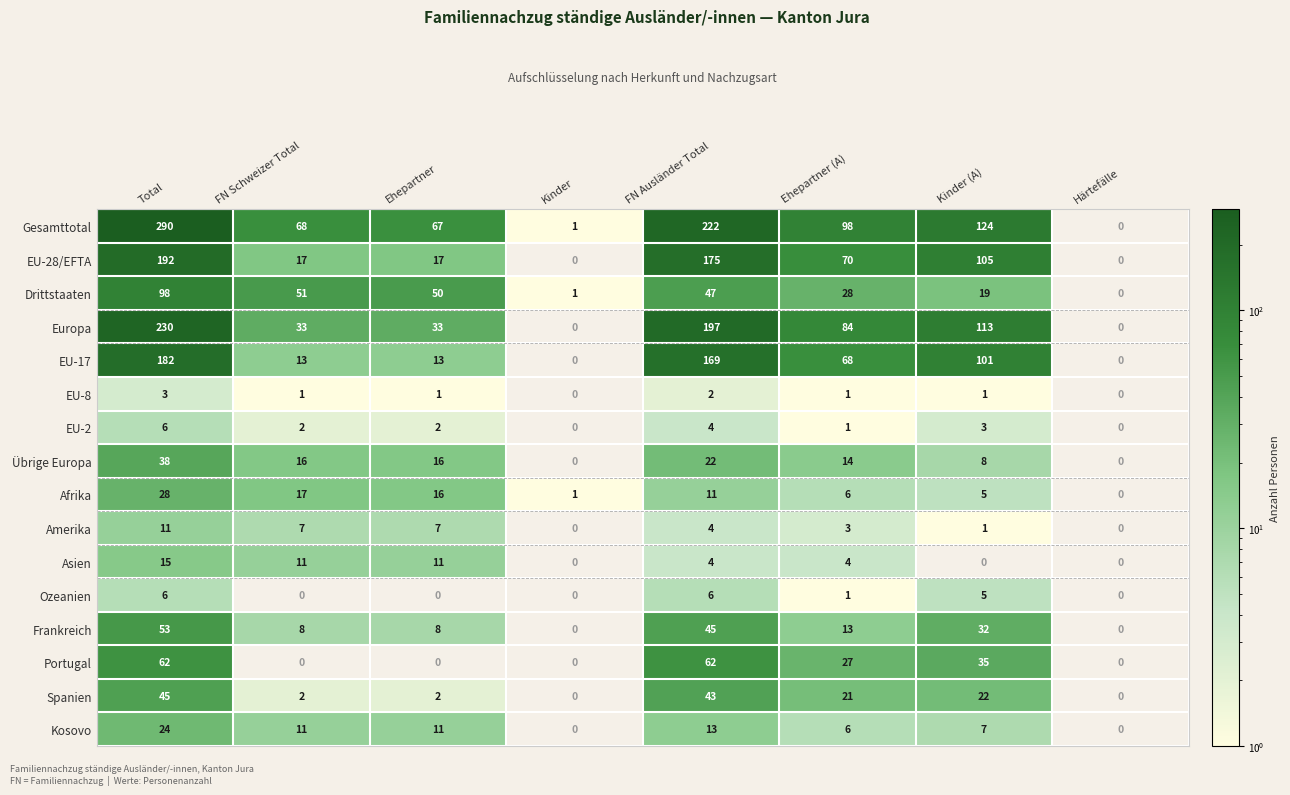

What is the spread (max minus min) of values at FN Ausländer Total?

220